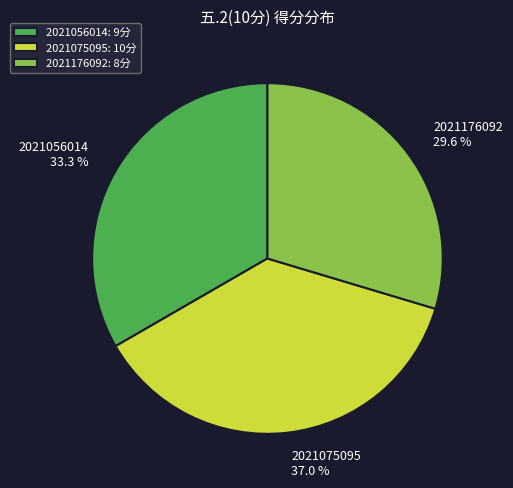

The 2021056014 slice represents 24% of the pie. True or false?

False